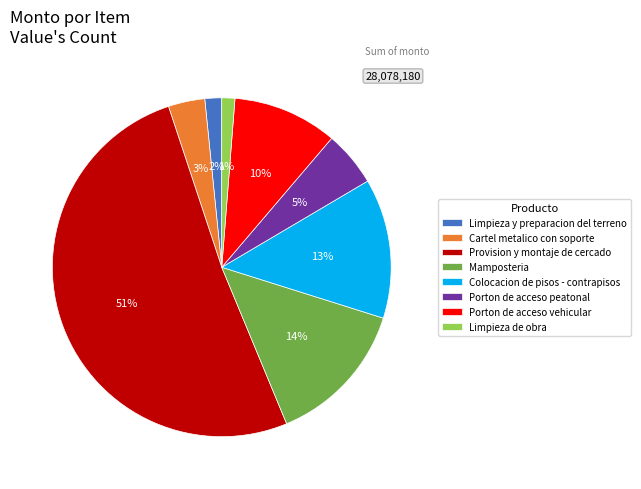

True or false: Mamposteria accounts for 21% of the total.

False